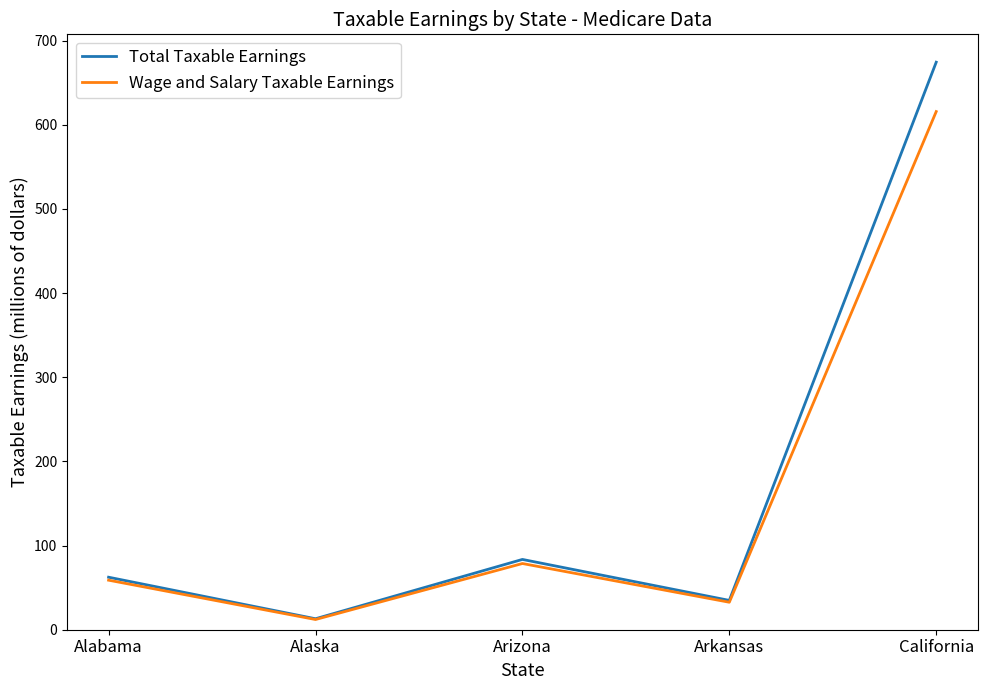

At which category is the sum across all series the highest?

California